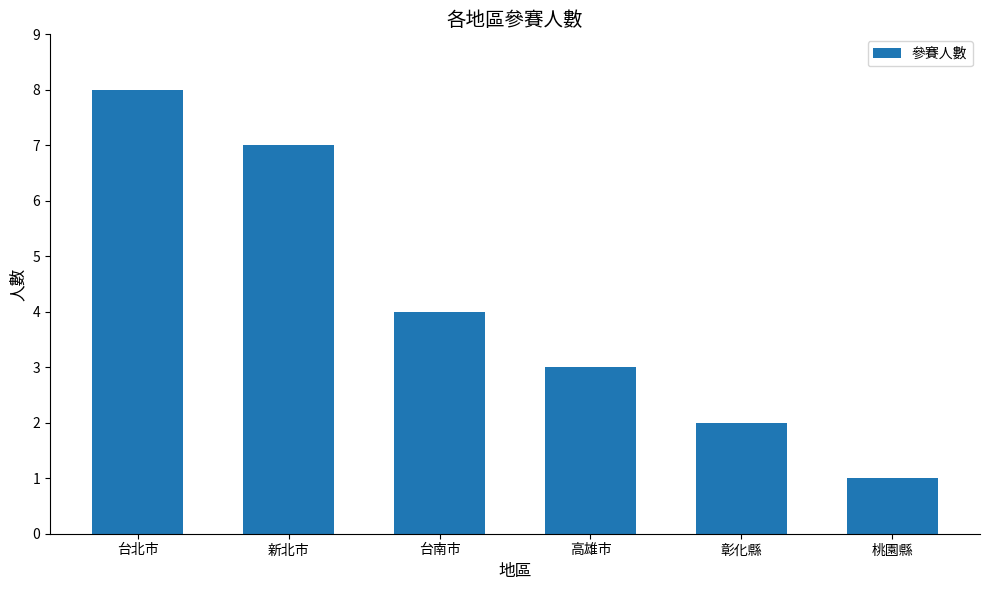

Is it true that the value at 彰化縣 is 4?

False